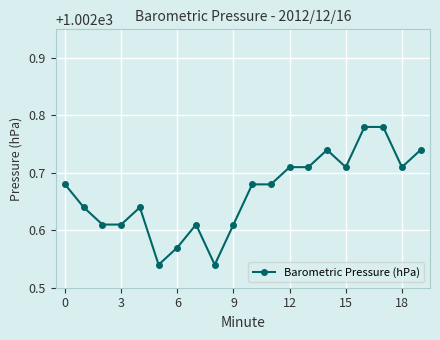

What is the sum of all values?

20053.3